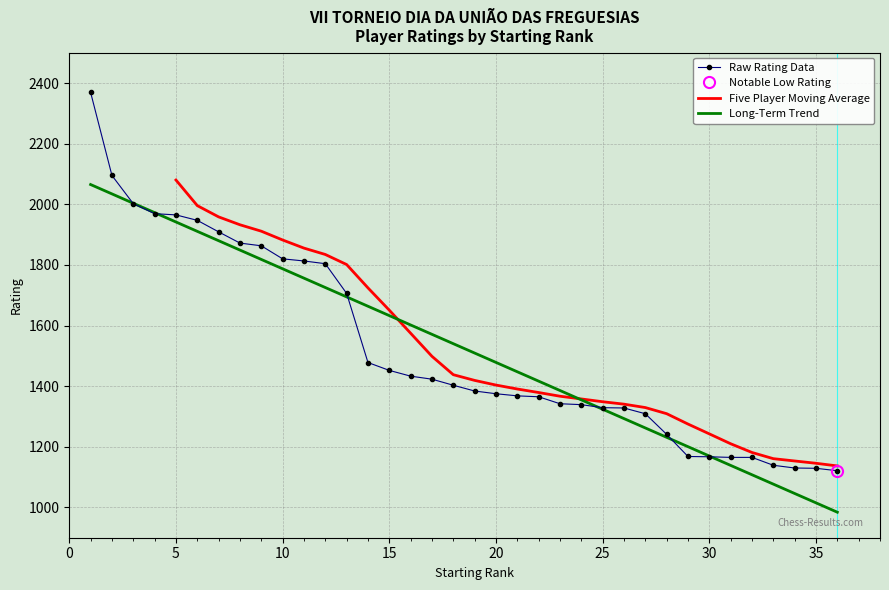

What is the lowest value of the Long-Term Trend series?

984.2